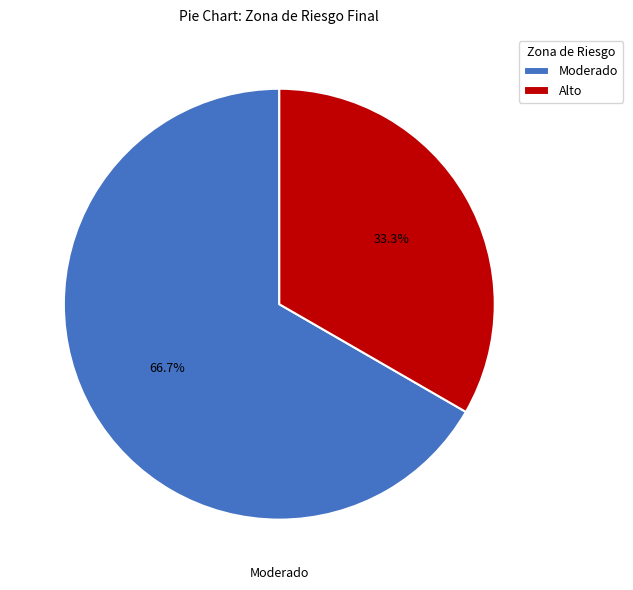

Rank the categories by value from highest to lowest.

Moderado, Alto